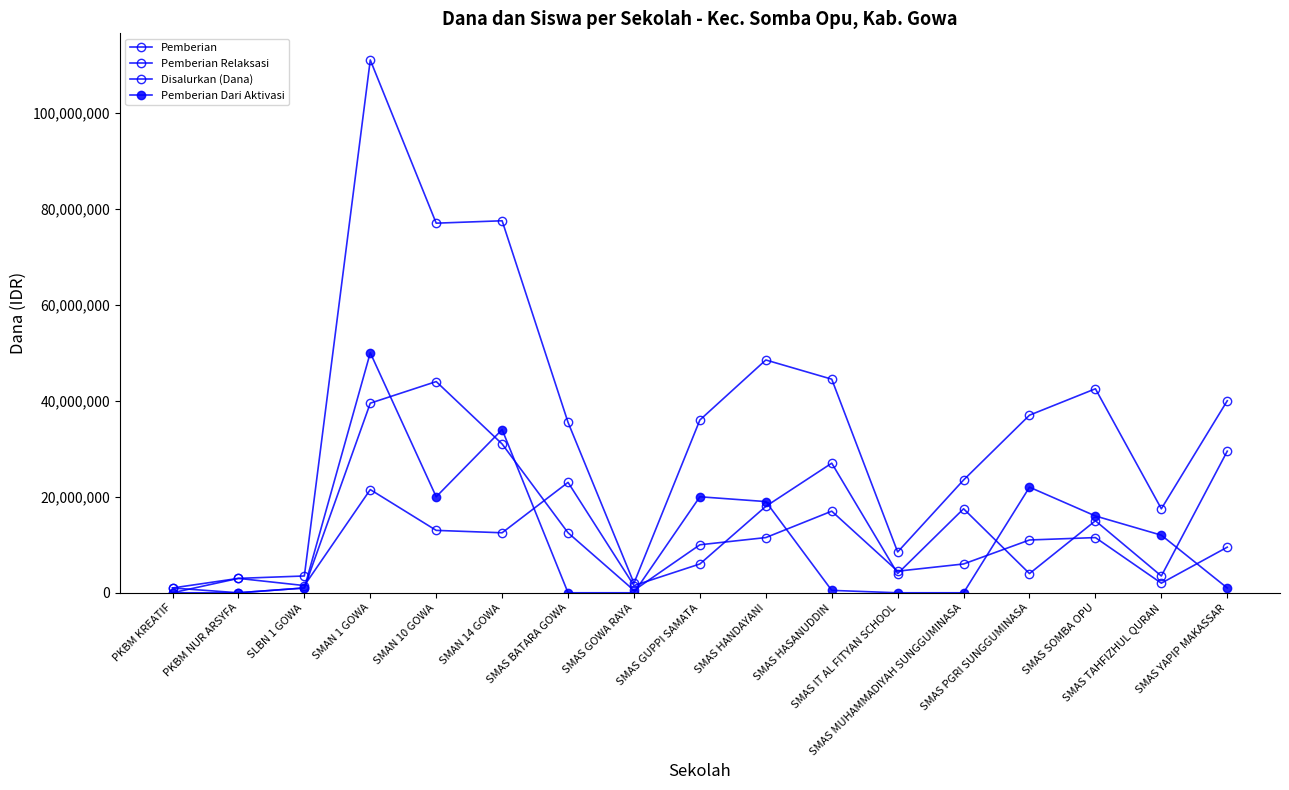

Count the number of categories in the chart.

17